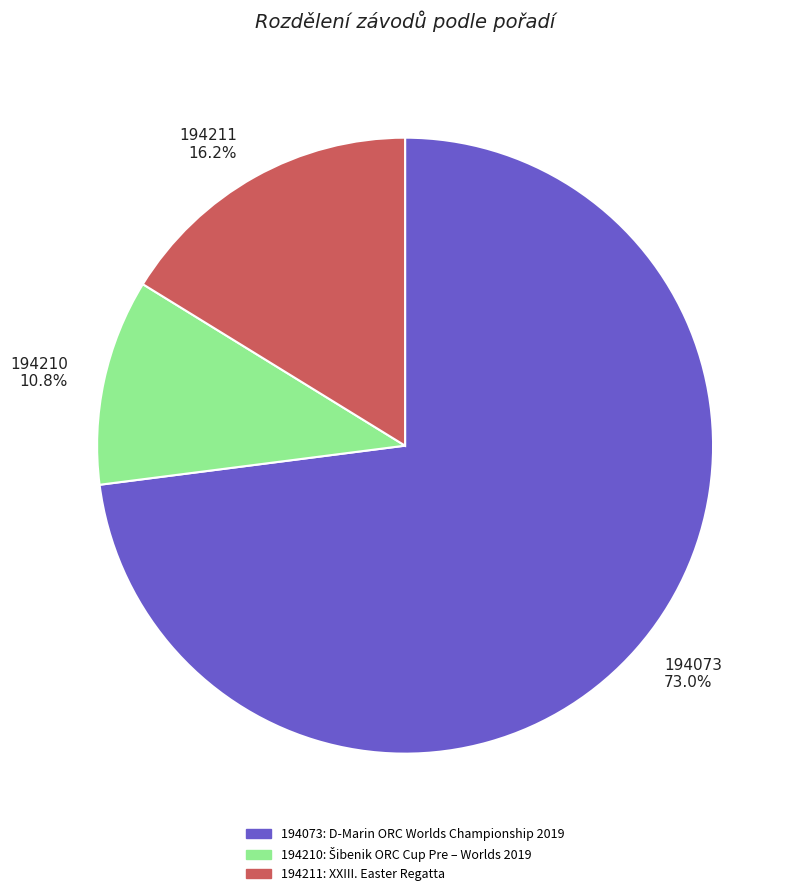

To the nearest percent, what is the combined percentage of 194073 and 194211?

89%